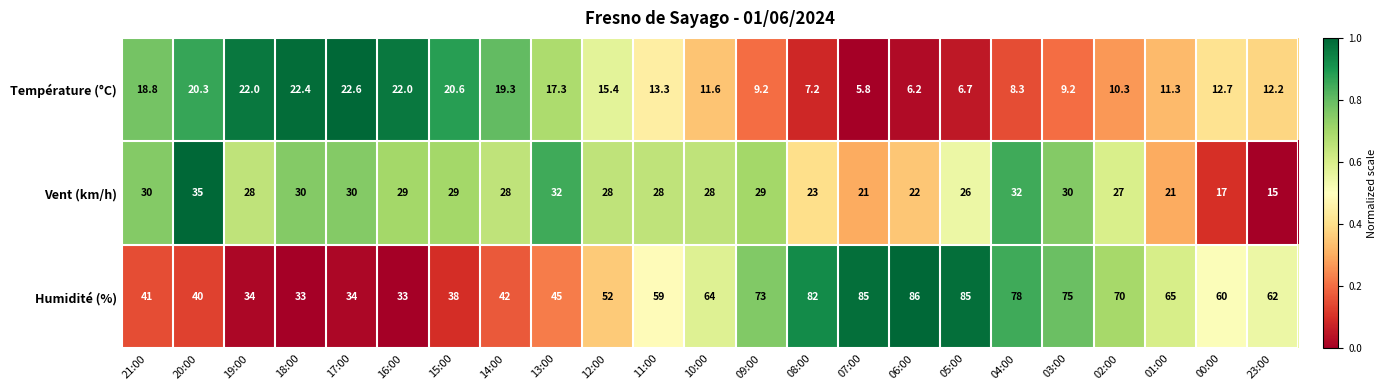

The Humidité (%) series shows 29.7 at 00:00. True or false?

False